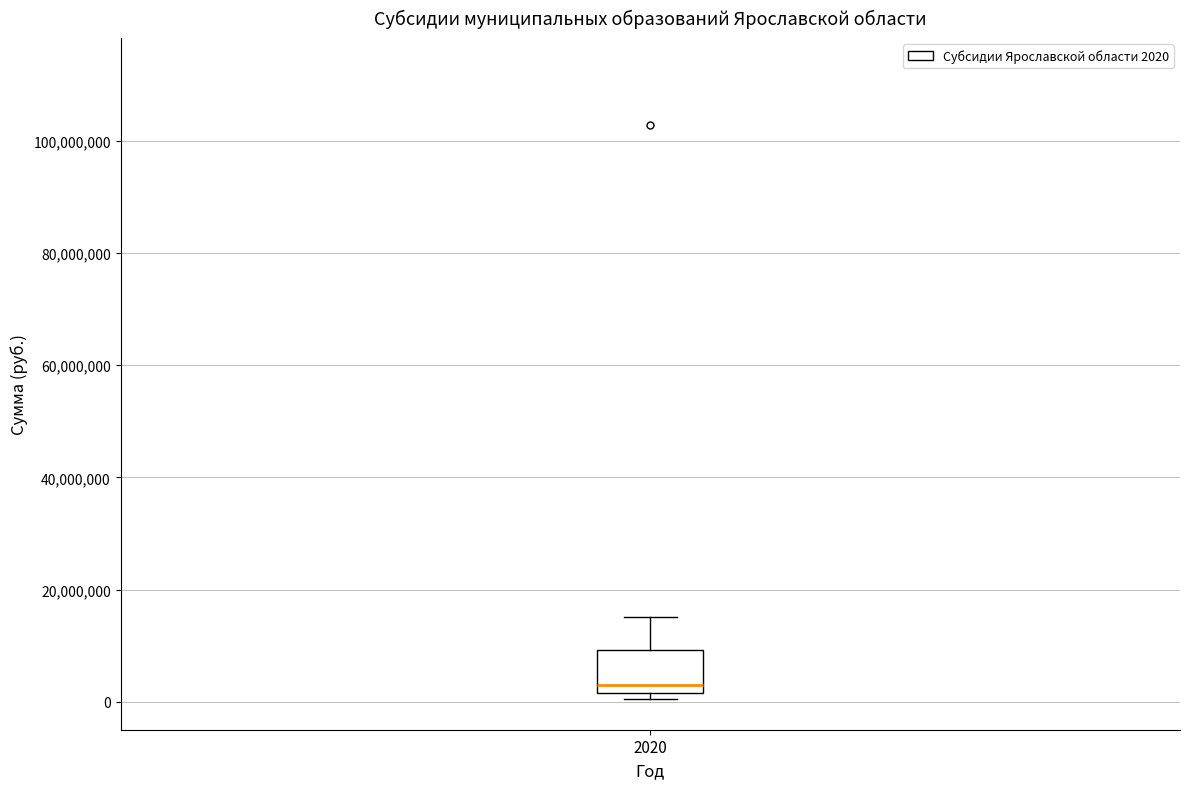

Transcribe this box plot: give where the median line is, the range the box spans, and where the two whiskers end, as read against the y-axis. The values are not printed on the chart, so give them approximately, as read against the axis.

median 4000000, box 2000000 to 10000000, whiskers 0 to 16000000